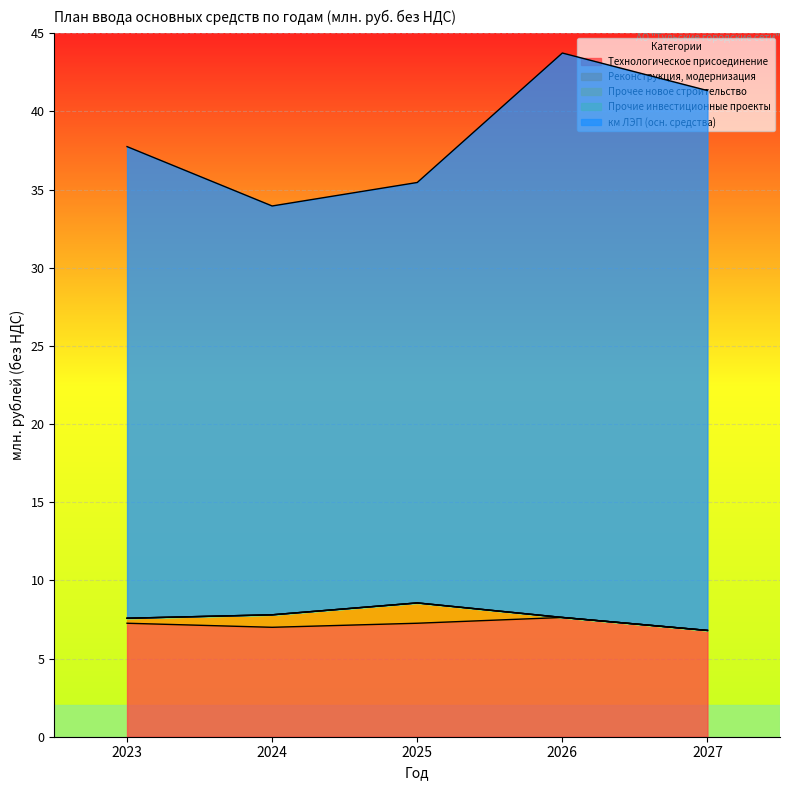

Which series has the largest total across all categories?

км ЛЭП (осн. средства)